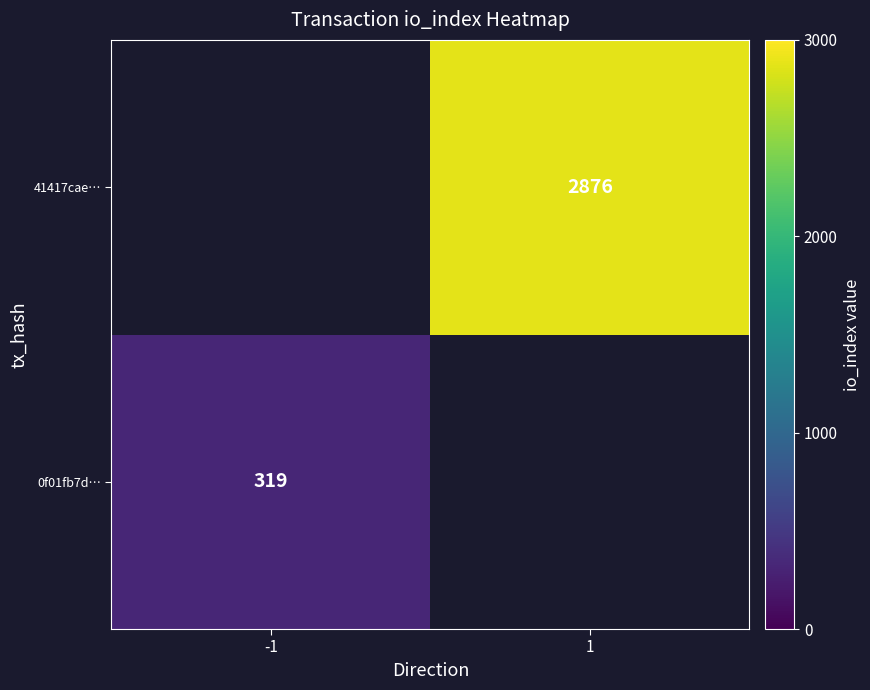

The value of 41417cae… at 1 is 1171. True or false?

False